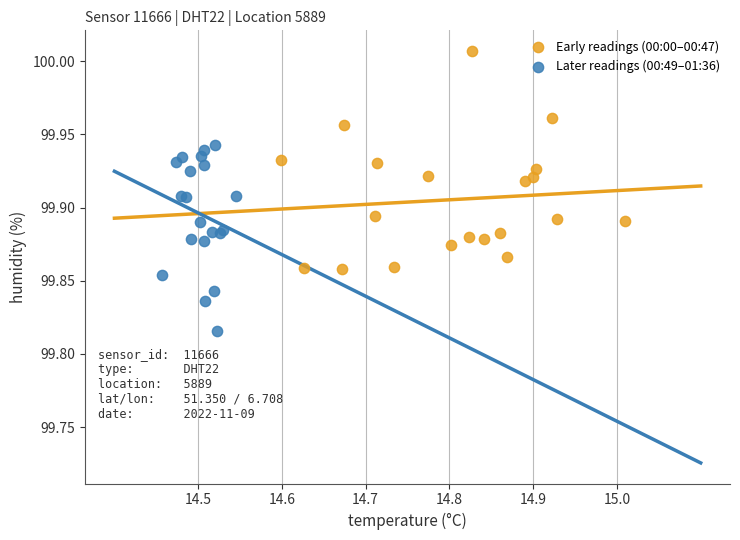

Which series has the widest spread of Y values?

Early readings (00:00–00:47)